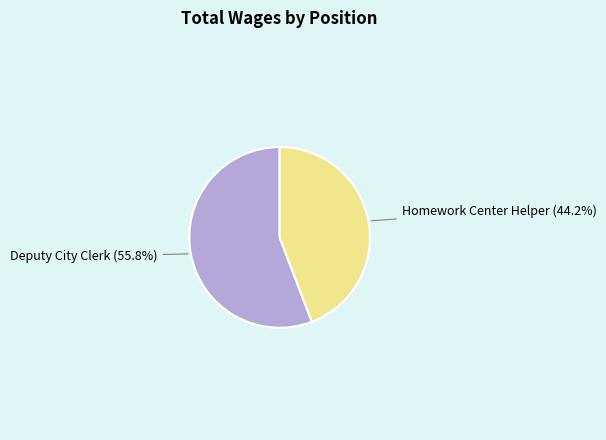

Approximately how many times larger is the value at Homework Center Helper compared to Deputy City Clerk?

0.8